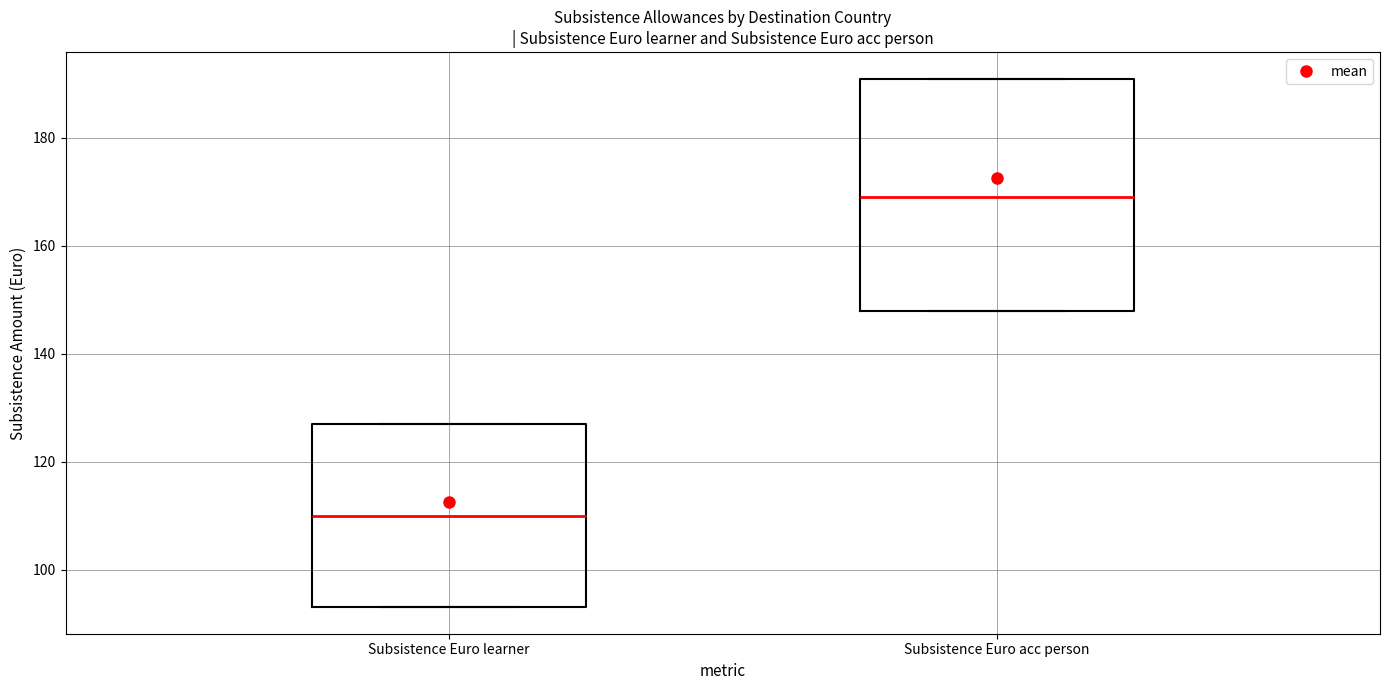

Reading left to right, transcribe this box plot: for each box, give where its median line is, the range the box spans, and where its two whiskers end, as read against the y-axis. The values are not printed on the chart, so give them approximately, as read against the axis.

Subsistence Euro learner: median 110, box 94 to 128, whiskers 94 to 128
Subsistence Euro acc person: median 170, box 148 to 192, whiskers 148 to 192